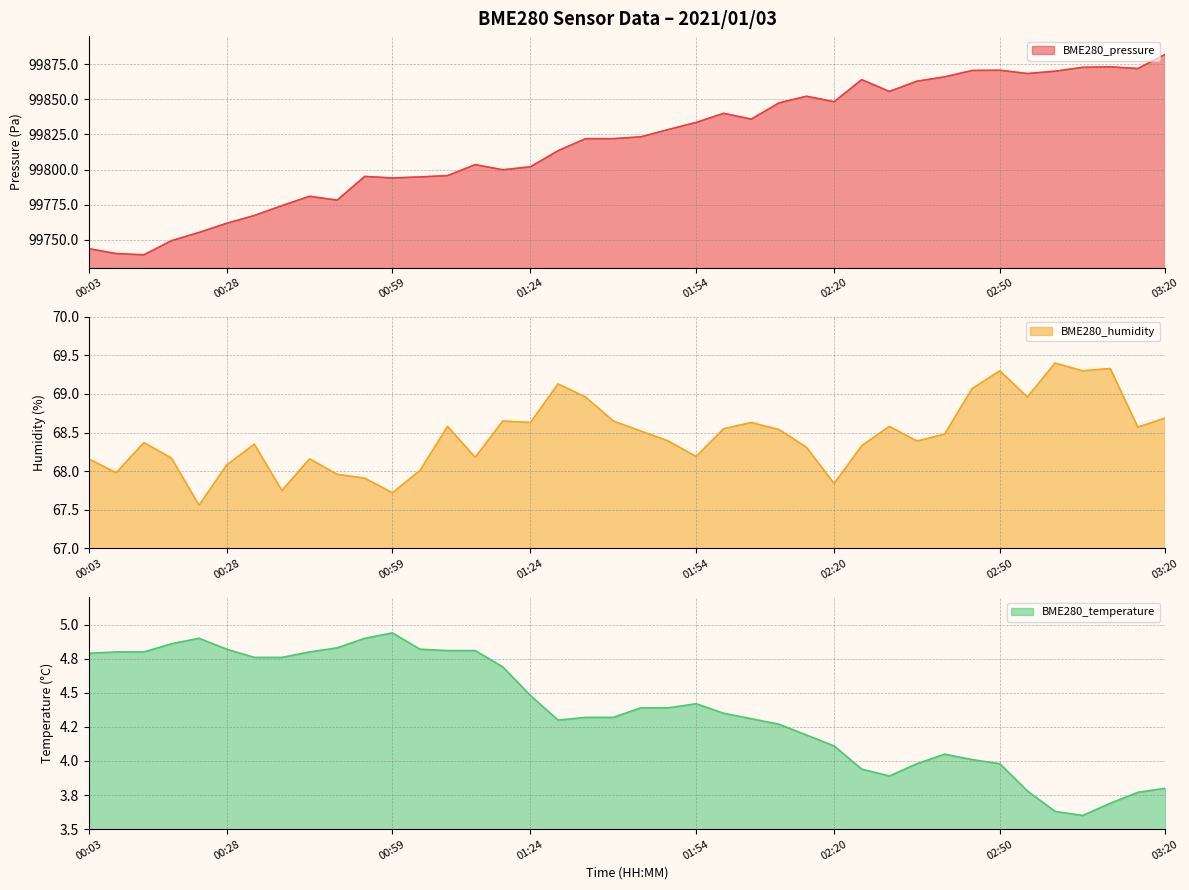

What is the difference between the maximum and minimum values in the BME280_pressure series?

142.8